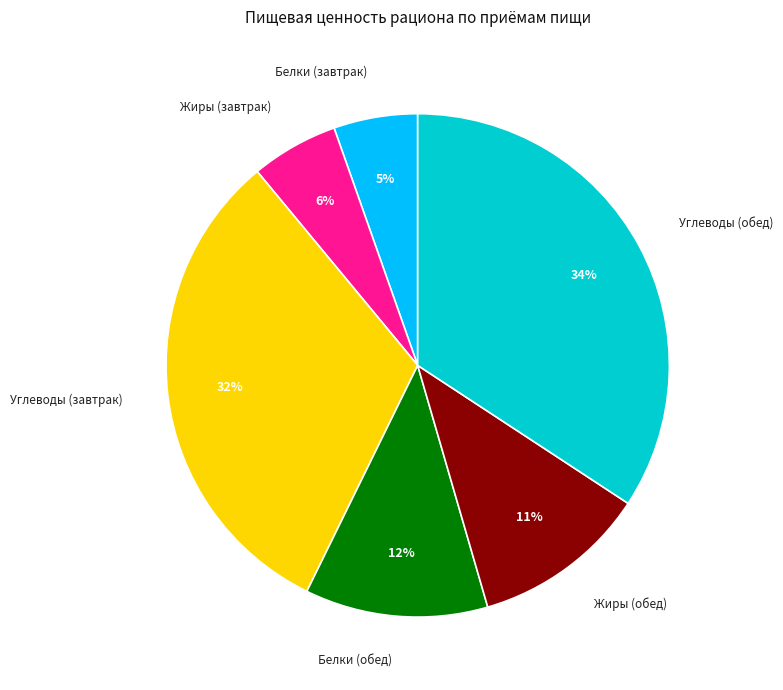

What percentage is the Белки (завтрак) slice, to the nearest percent?

5%